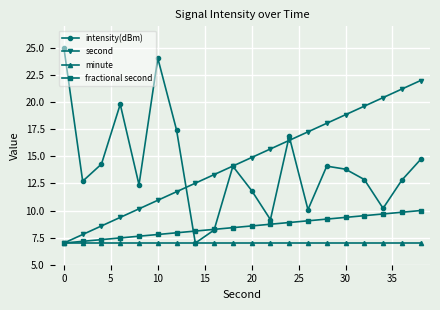

How many data points in intensity(dBm) are less than 13?

10